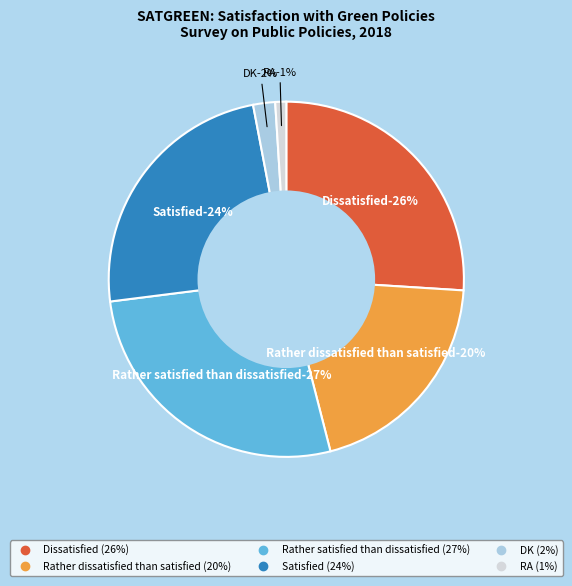

How many segments does this pie chart have?

6